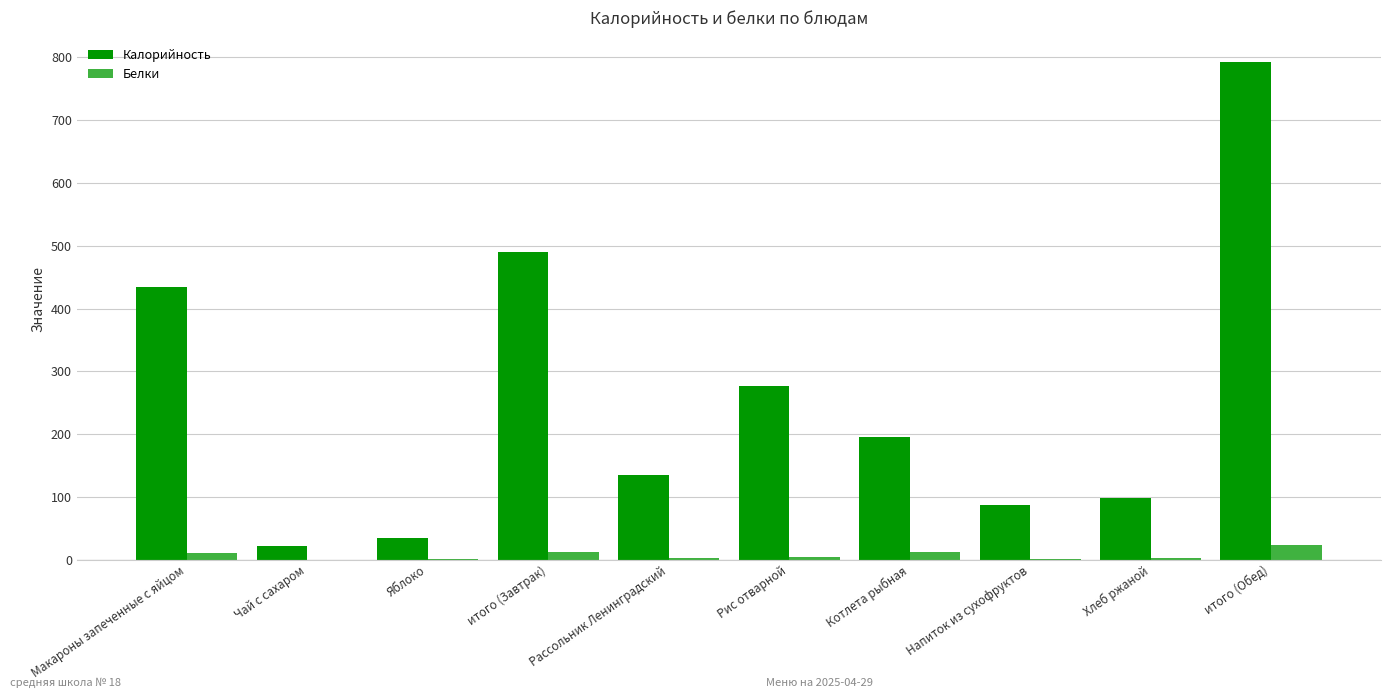

What is the sum of all Калорийность values?

2564.7